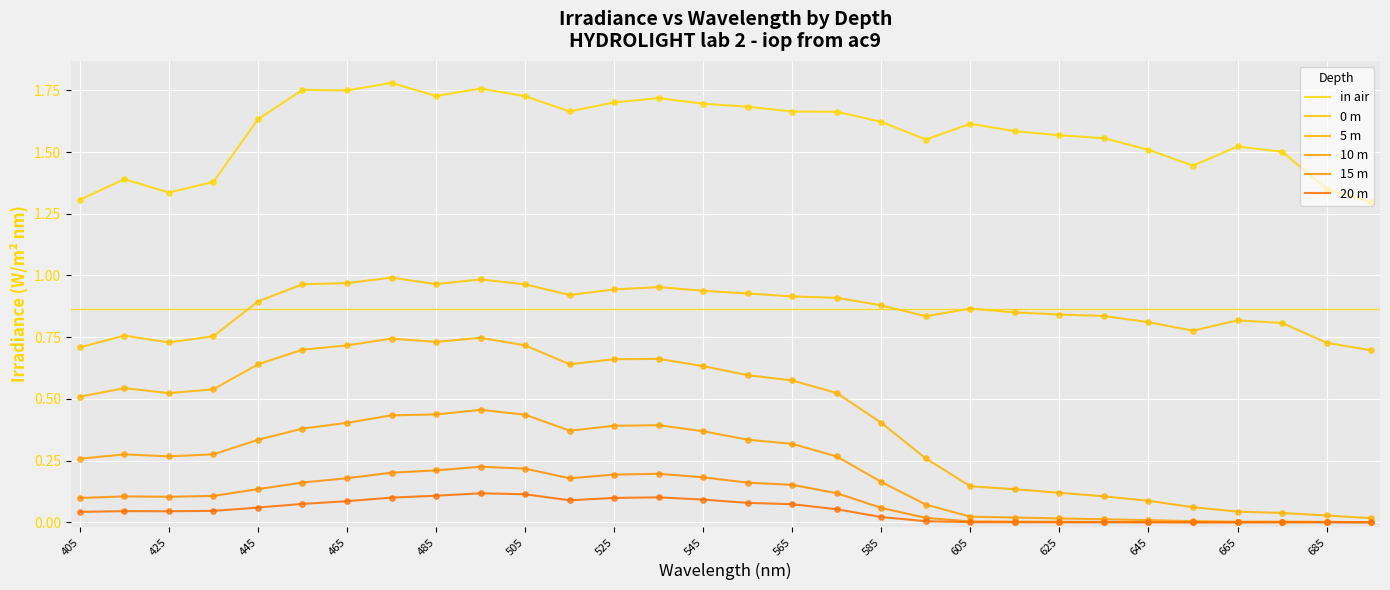

At how many categories does at least one series exceed 0?

30